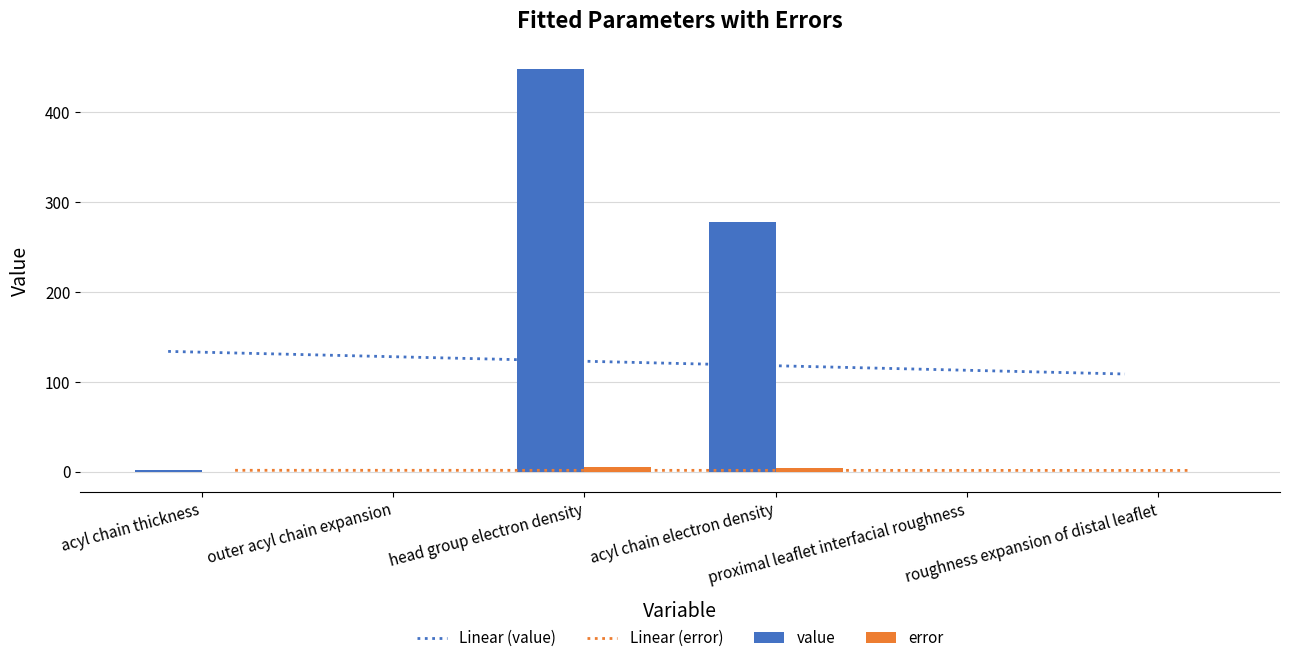

Rank the series at roughness expansion of distal leaflet from highest to lowest value.

Linear (value), Linear (error), value, error